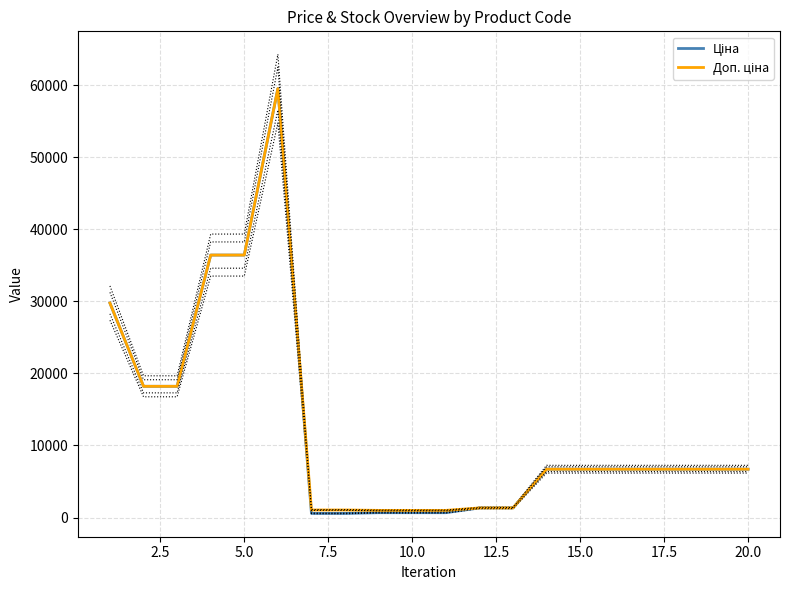

True or false: Доп. ціна and Ціна cross at least once.

False